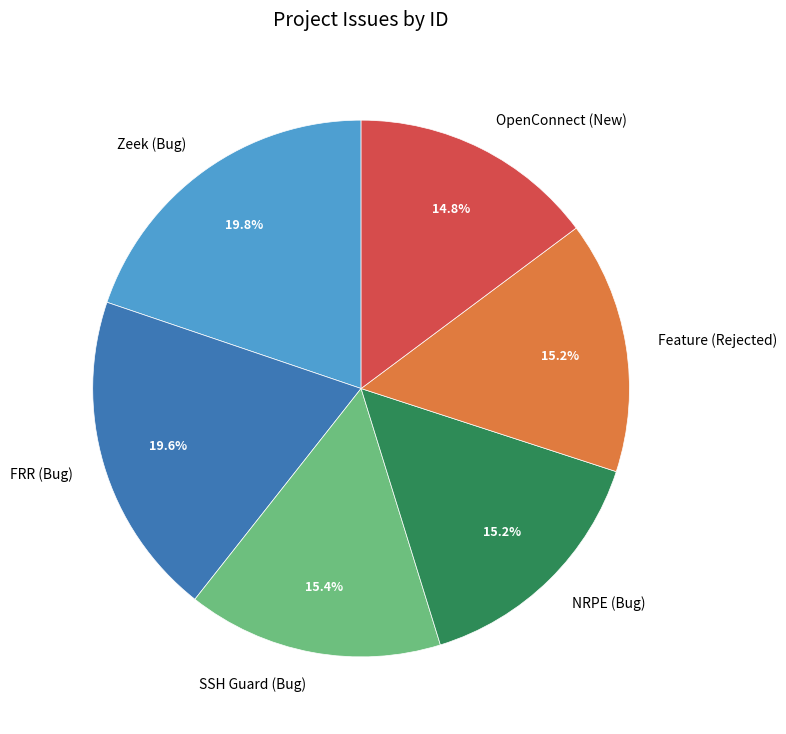

The Zeek (Bug) slice represents 20% of the pie. True or false?

True